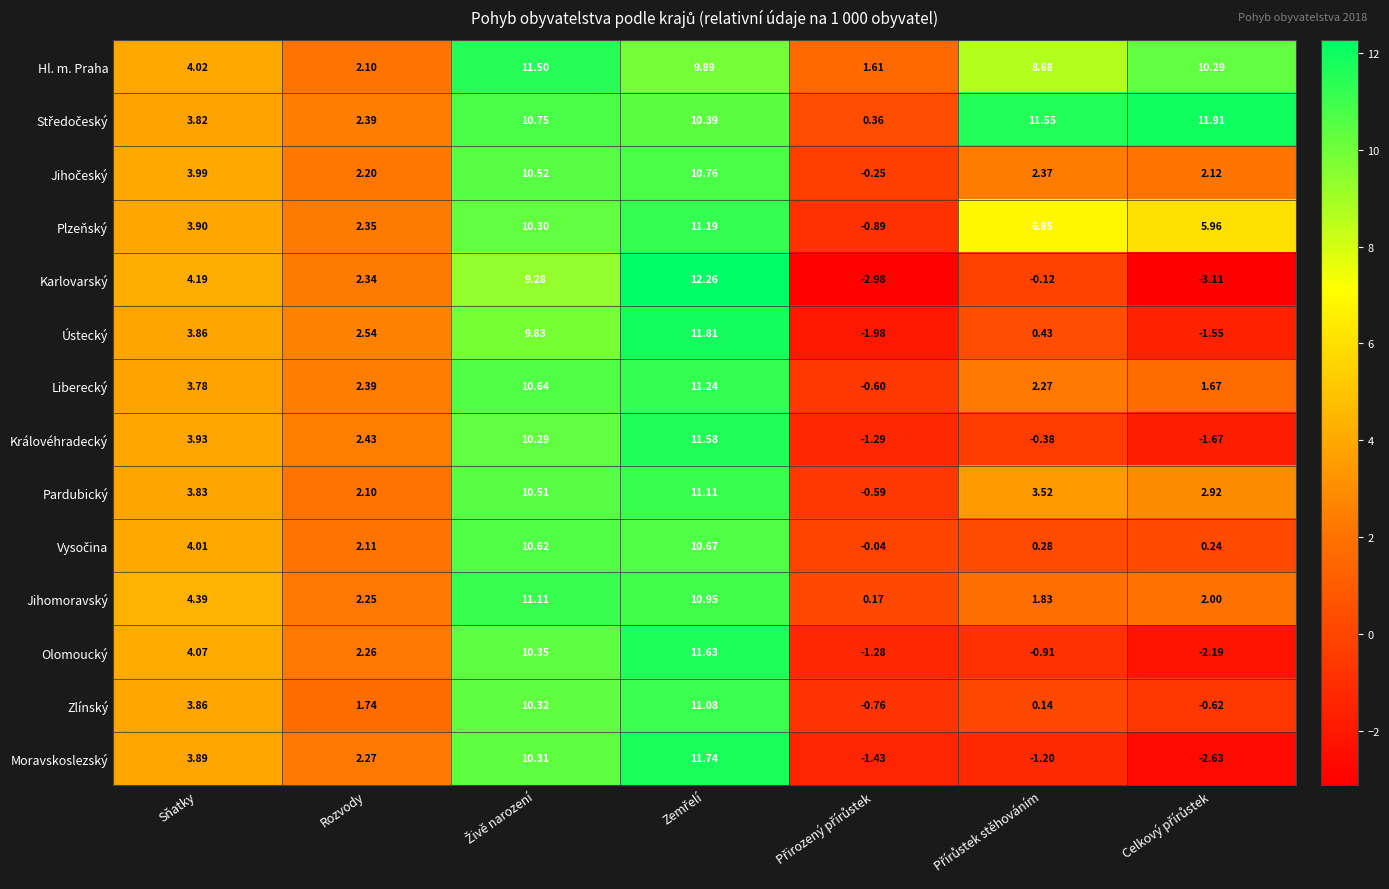

Is the value of Moravskoslezský at Rozvody greater than the value of Plzeňský at Sňatky?

No